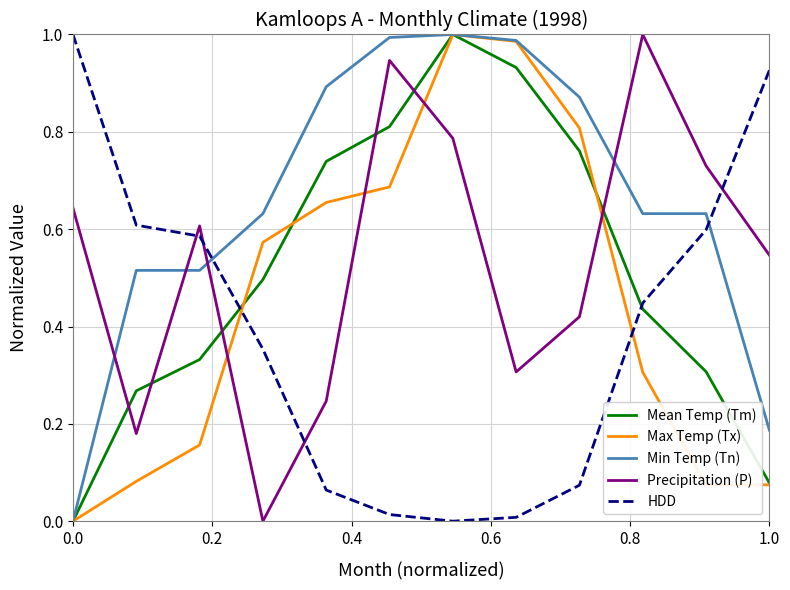

True or false: HDD and Max Temp (Tx) intersect in this chart.

True